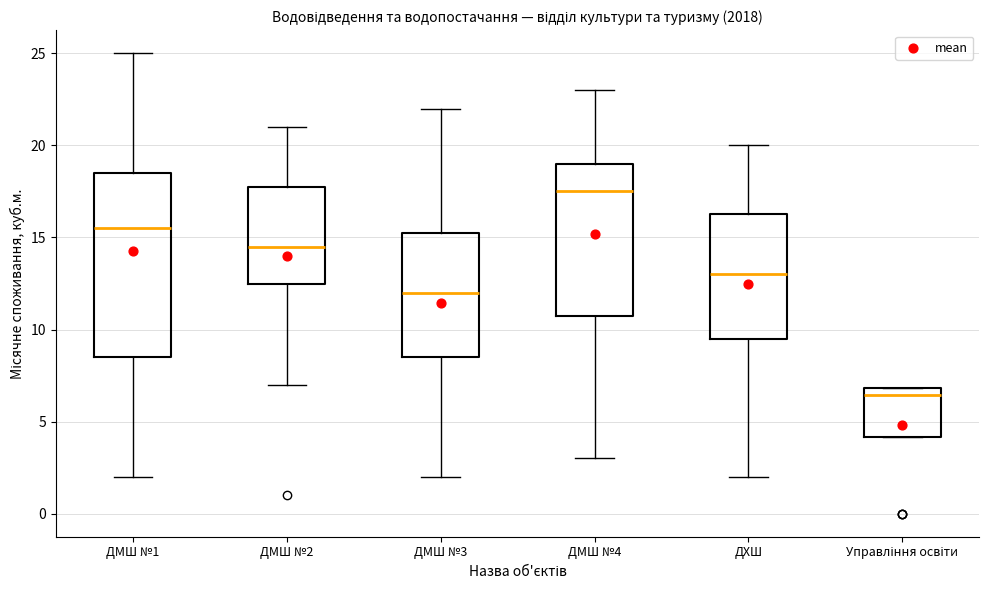

Which box is the tallest, from its lower edge to its upper edge?

ДМШ №1